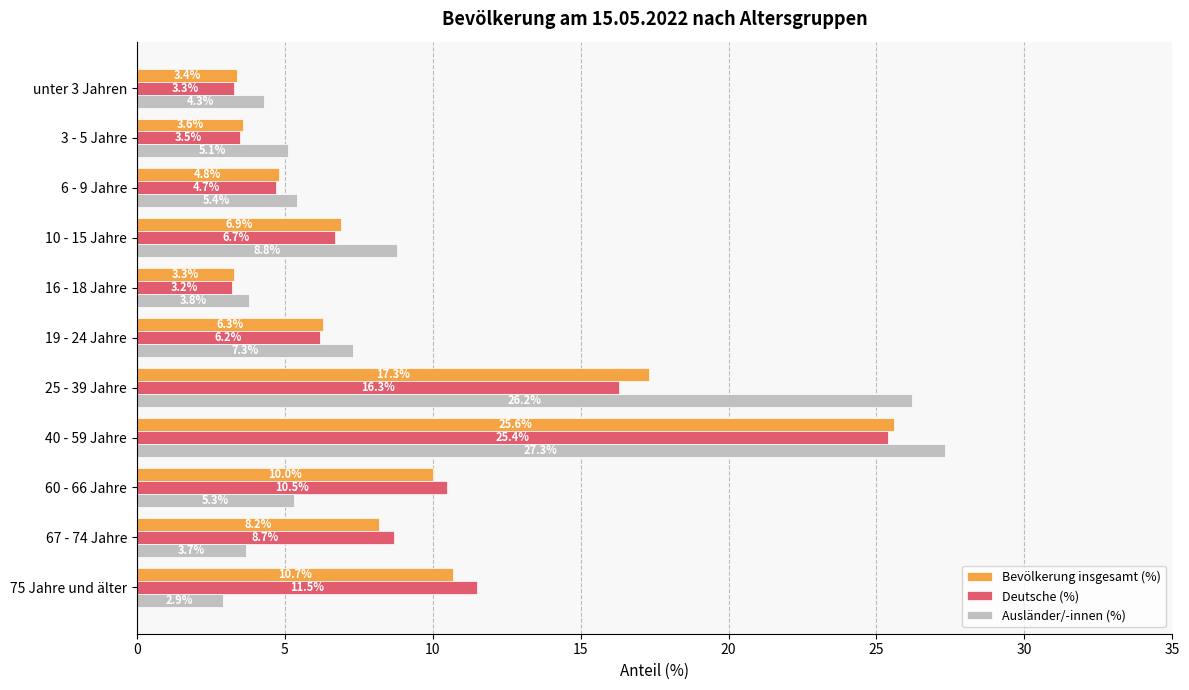

At how many categories does at least one series exceed 23?

2